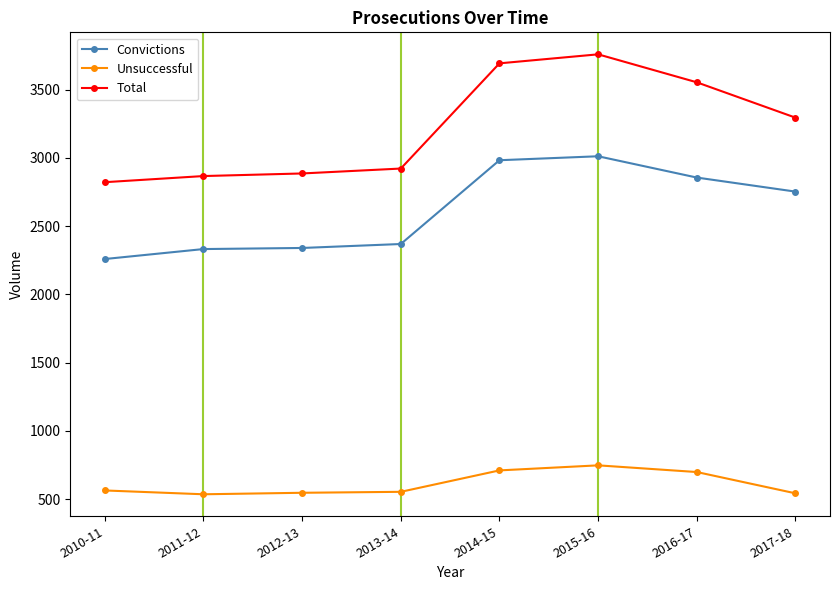

List the series in order of their peak value, lowest first.

Unsuccessful, Convictions, Total